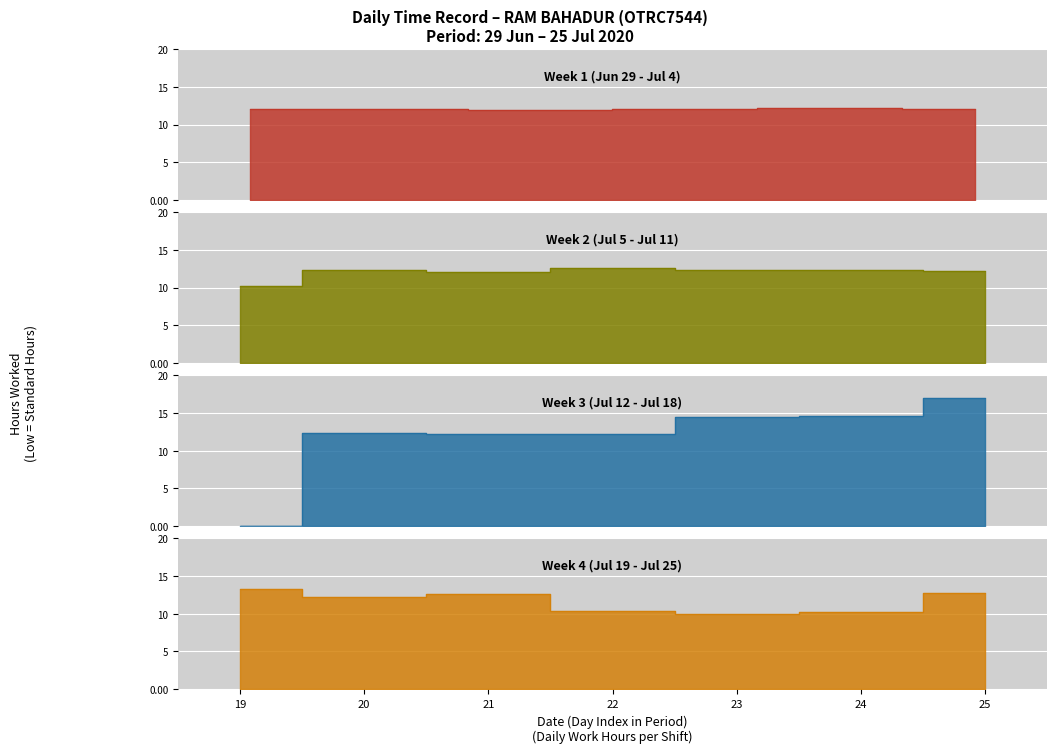

Reading right to left, list all the values displayed in this chart.

12.7	10.2	9.9	10.3	12.6	12.2	13.3	17.0	14.6	14.4	12.3	12.3	12.4	0.0	12.2	12.3	12.4	12.6	12.1	12.3	10.2	12.1	12.2	12.1	12.0	12.1	12.0